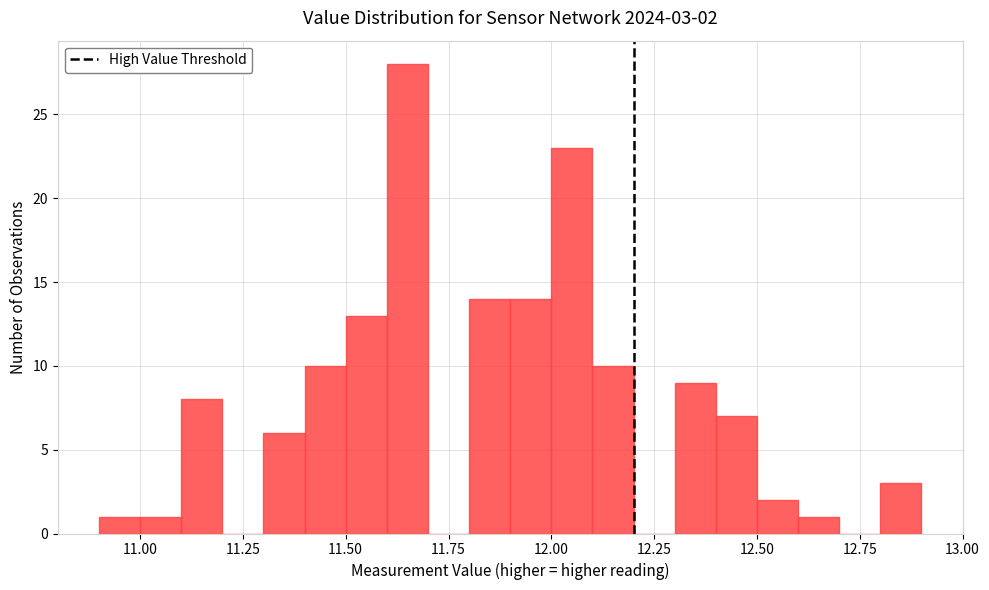

Read against the x-axis, roughly where is the centre of the tallest bar?

11.65